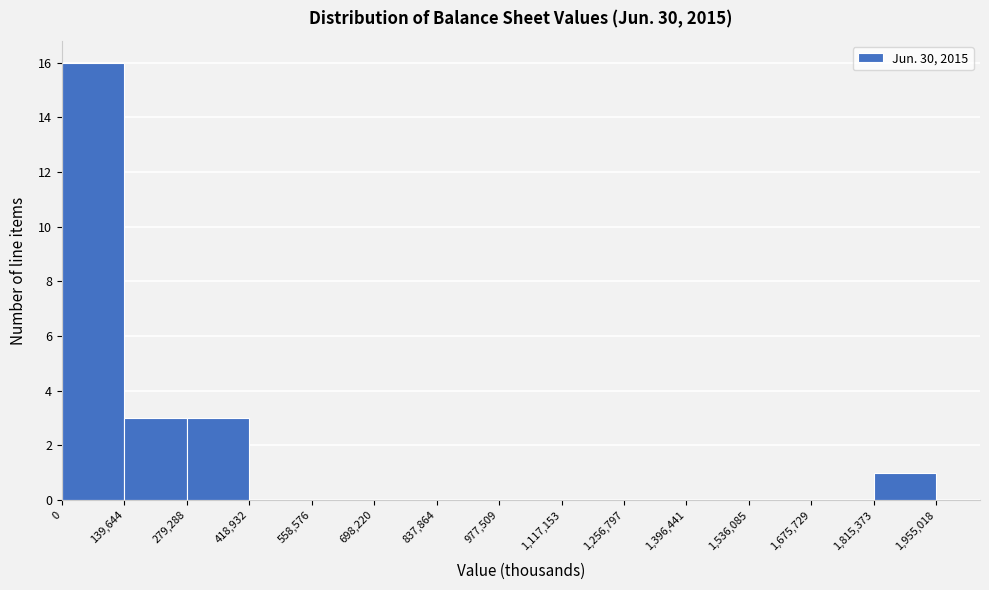

Reading left to right, transcribe this chart: for each bar, give the range it covers on the x-axis and its height. The values are not printed on the chart, so give them approximately, as read against the axis.

0 to 139,644: 16
139,644 to 279,288: 3
279,288 to 418,932: 3
418,932 to 558,576: 0
558,576 to 698,220: 0
698,220 to 837,864: 0
837,864 to 977,509: 0
977,509 to 1,117,153: 0
1,117,153 to 1,256,797: 0
1,256,797 to 1,396,441: 0
1,396,441 to 1,536,085: 0
1,536,085 to 1,675,729: 0
1,675,729 to 1,815,373: 0
1,815,373 to 1,955,018: 1